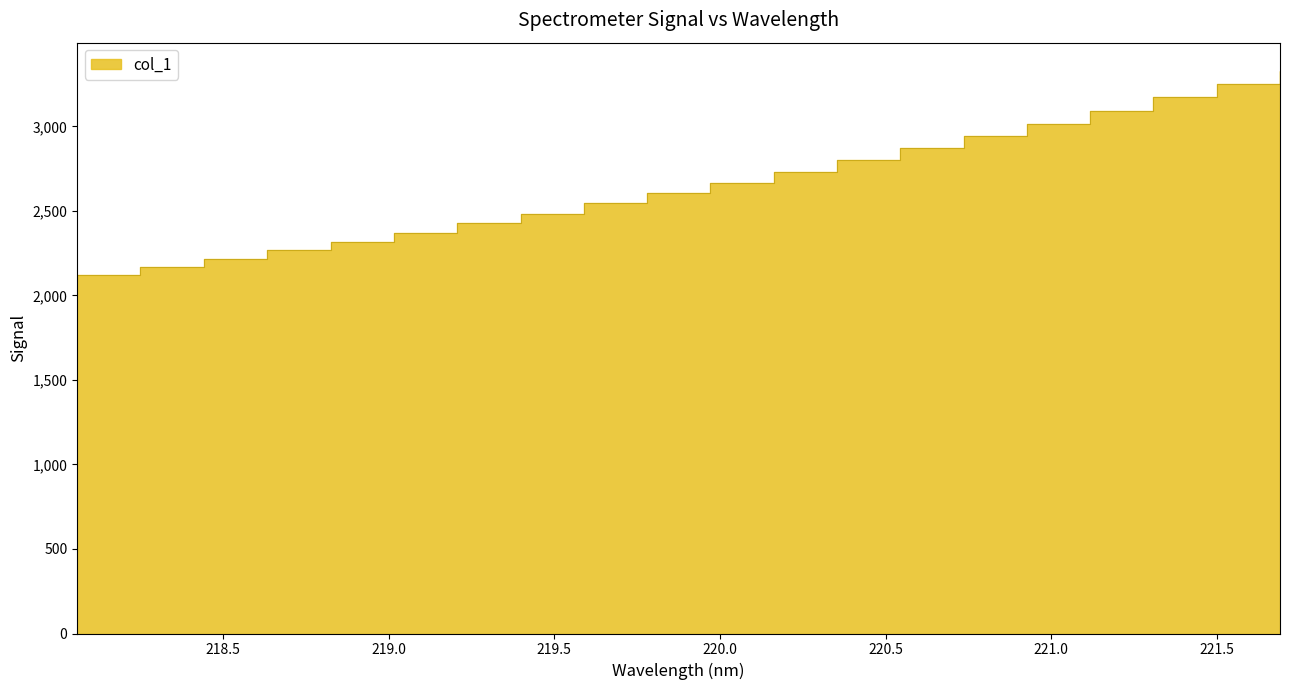

What is the difference between the maximum and minimum values?

1207.9